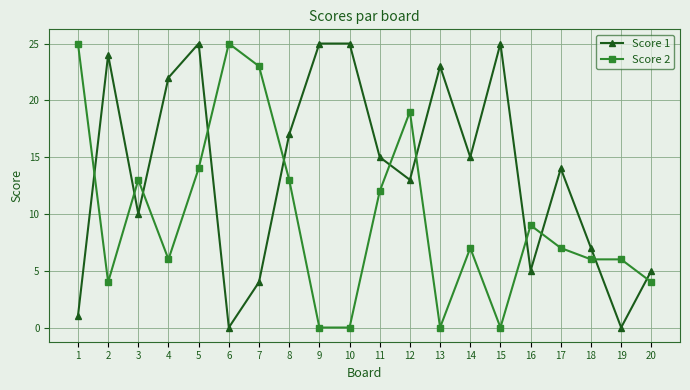

How many intersections are there between Score 2 and Score 1?

11